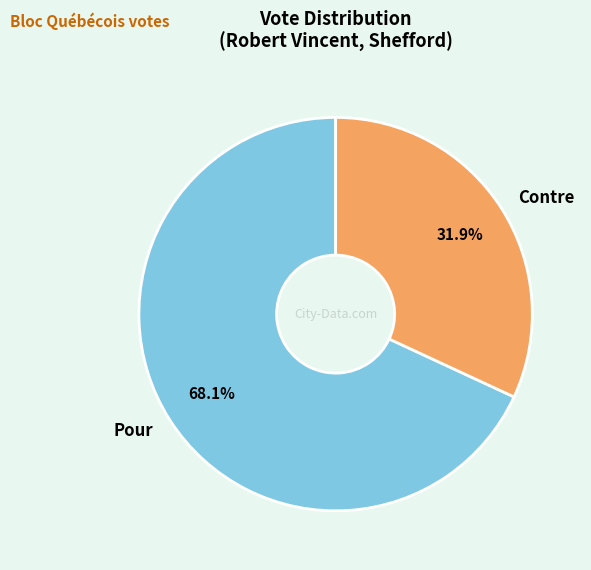

How many segments does this pie chart have?

2